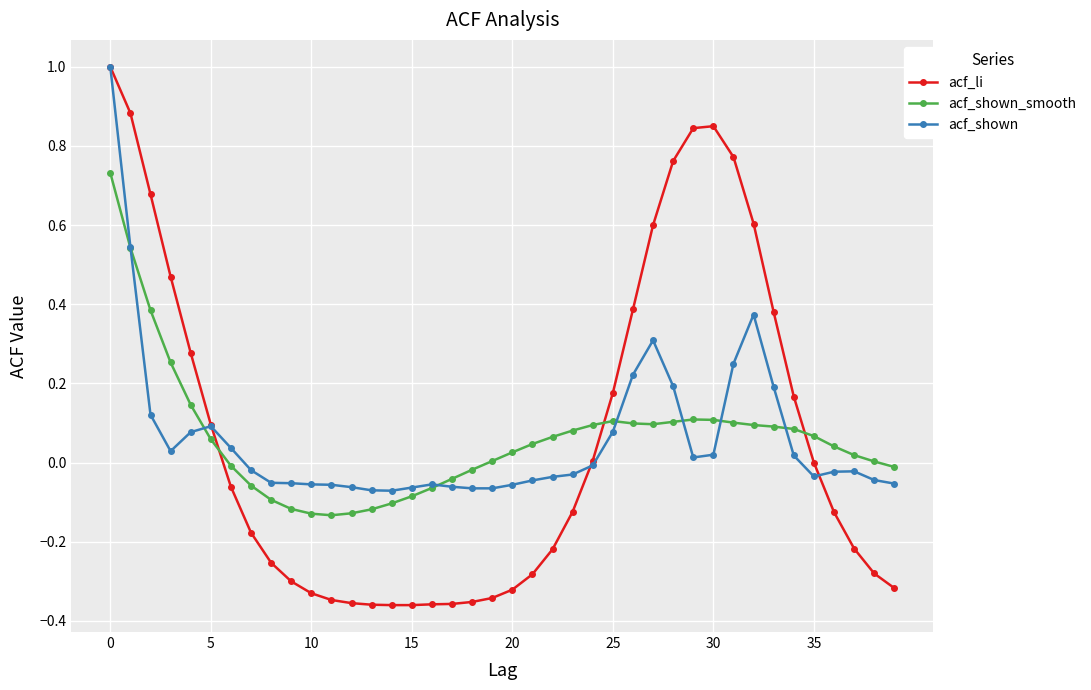

How many times do acf_shown_smooth and acf_li cross each other?

3